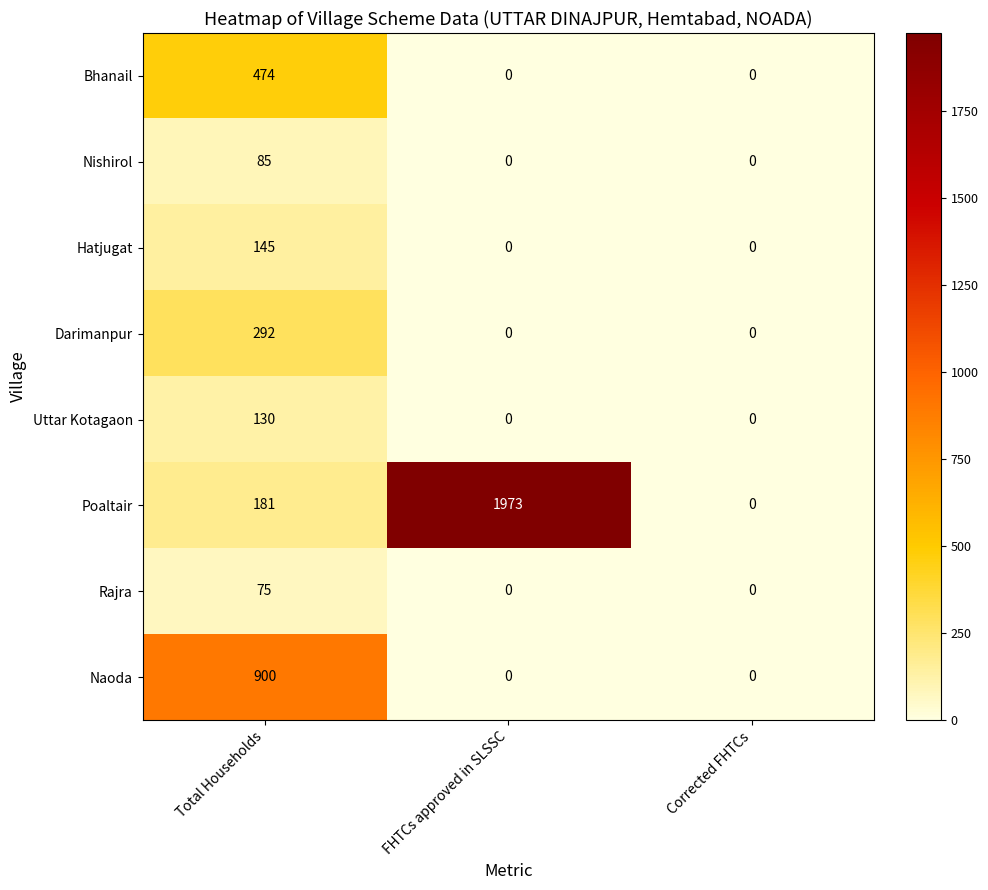

At how many categories does at least one series exceed 1639?

1